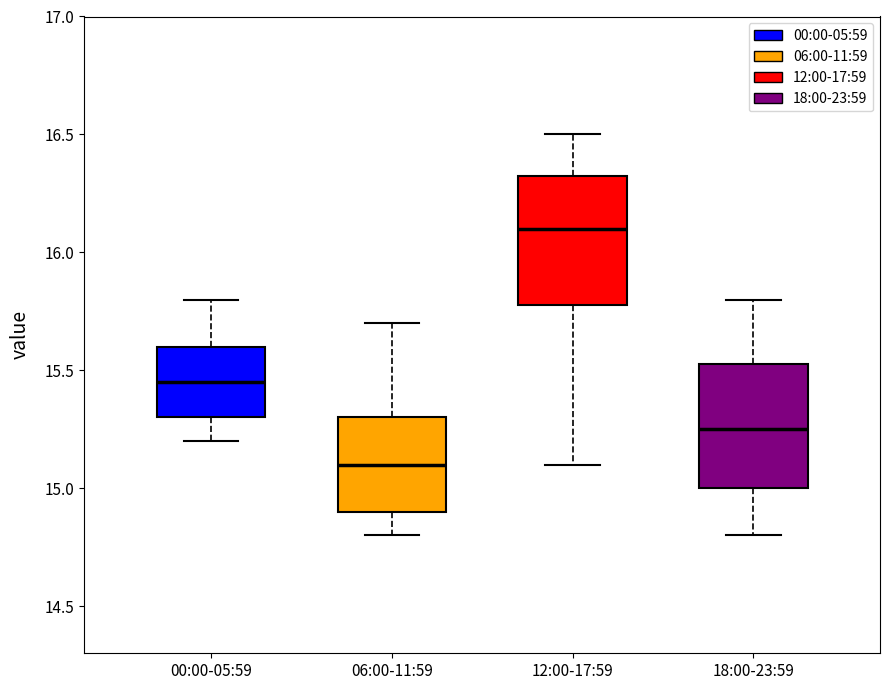

Where does the lower whisker of the box for 18:00-23:59 end on the y-axis? The values are not printed on the chart, so give them approximately, as read against the axis.

14.80